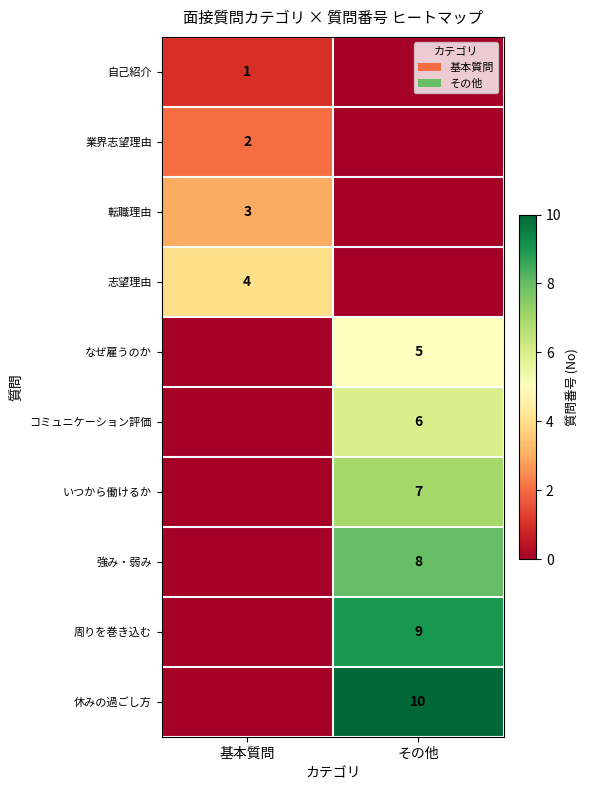

The 強み・弱み series shows 13 at その他. True or false?

False